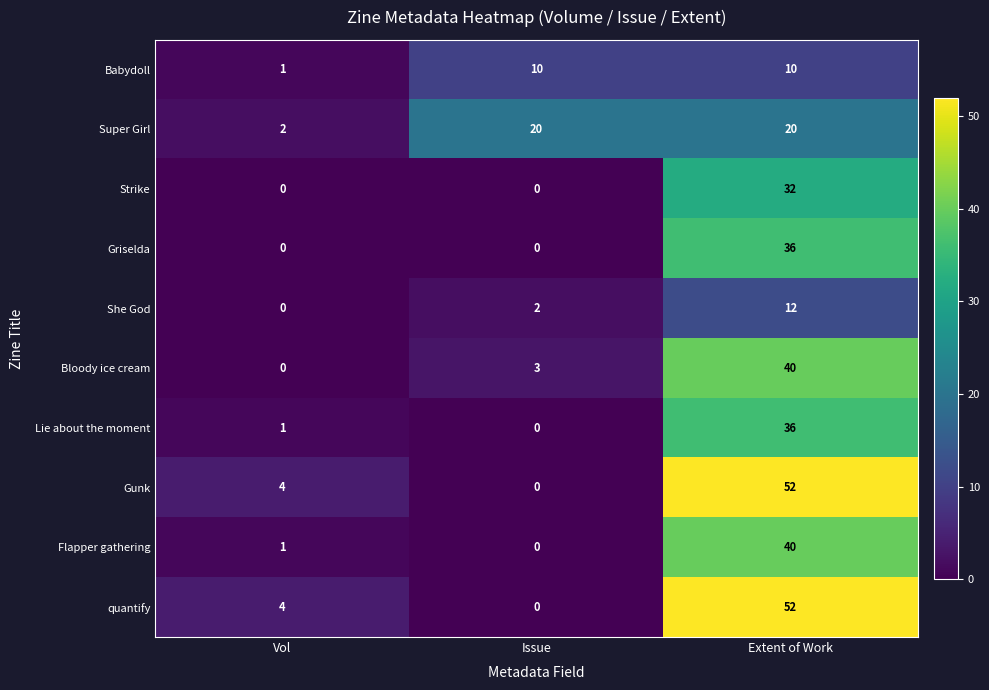

At which category is the sum across all series the highest?

Extent of Work